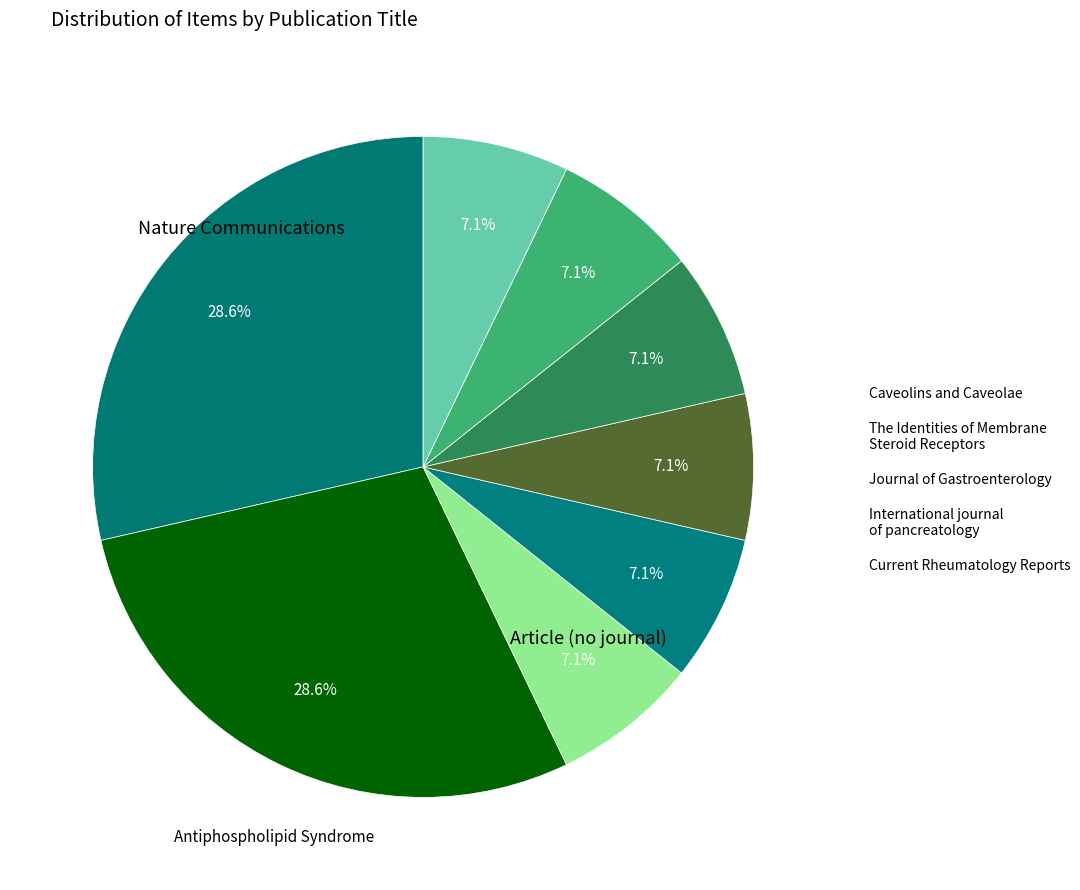

To the nearest percent, what is the difference between the largest and smallest slice percentages?

21%